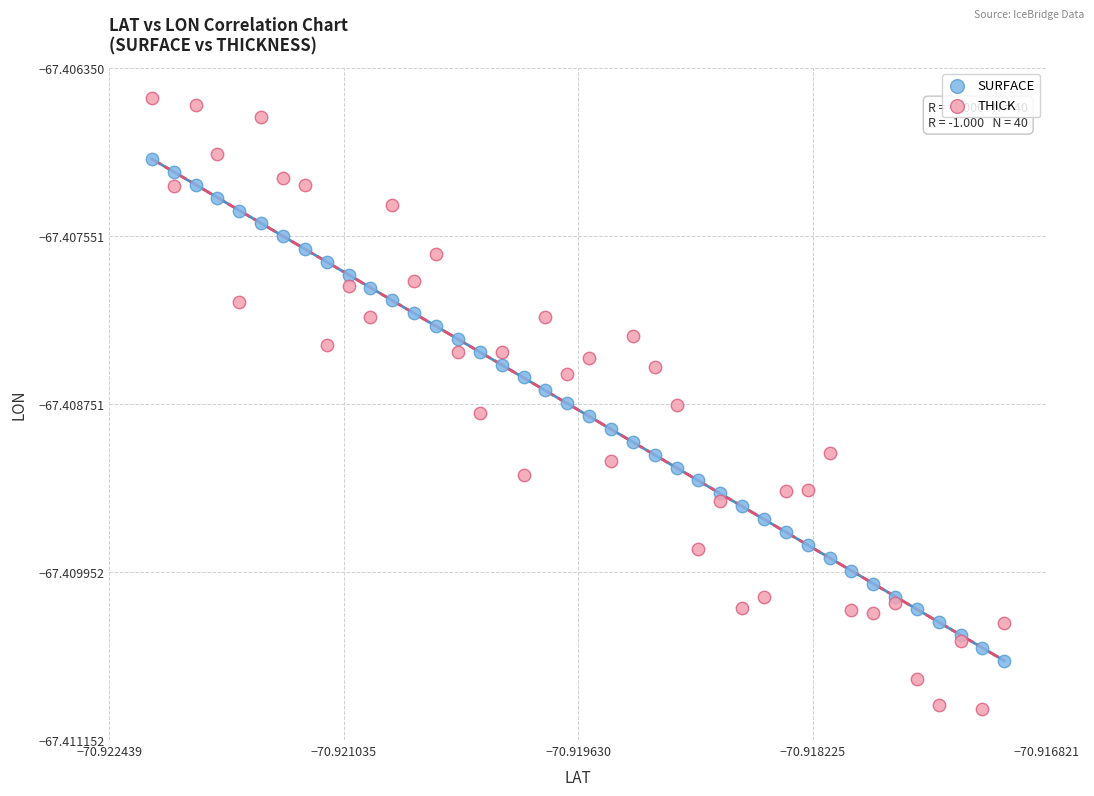

Which series has the largest Y range (max minus min)?

THICK